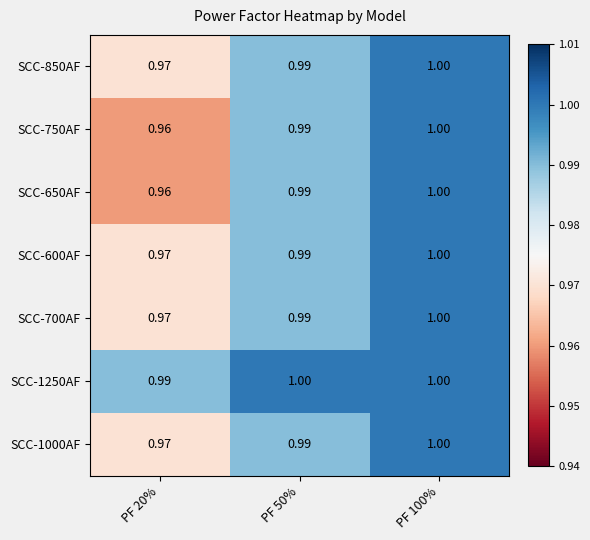

Is the value of SCC-600AF at PF 20% greater than the value of SCC-650AF at PF 100%?

No